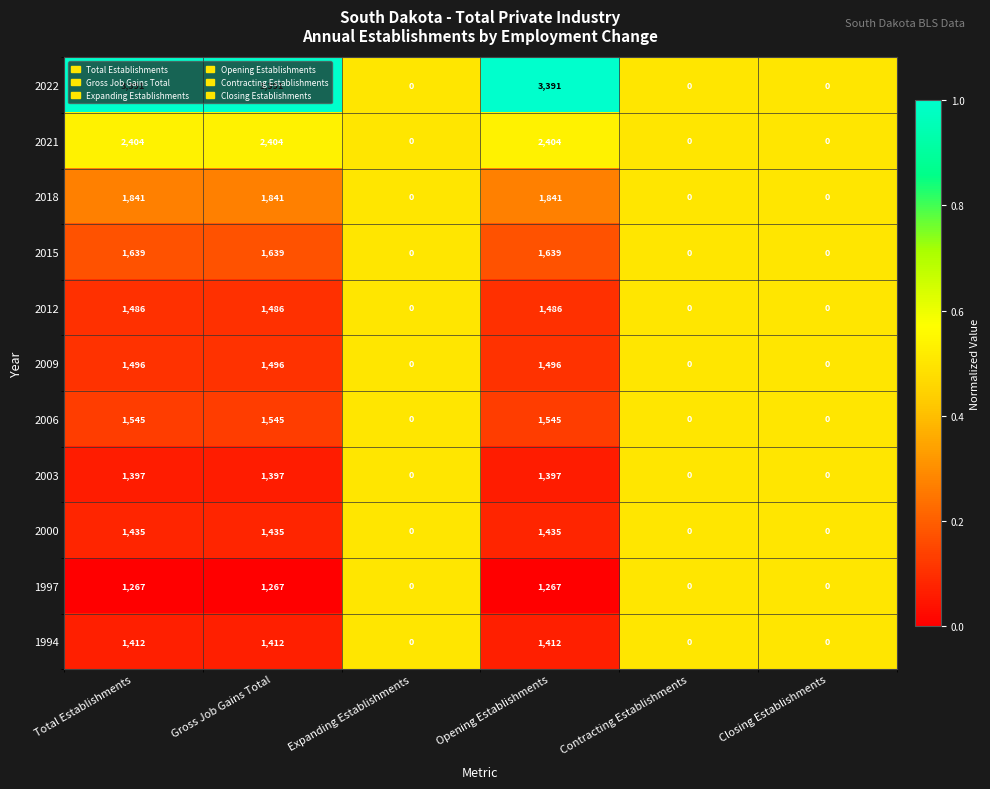

What value does the 1994 series have at Total Establishments?

1412